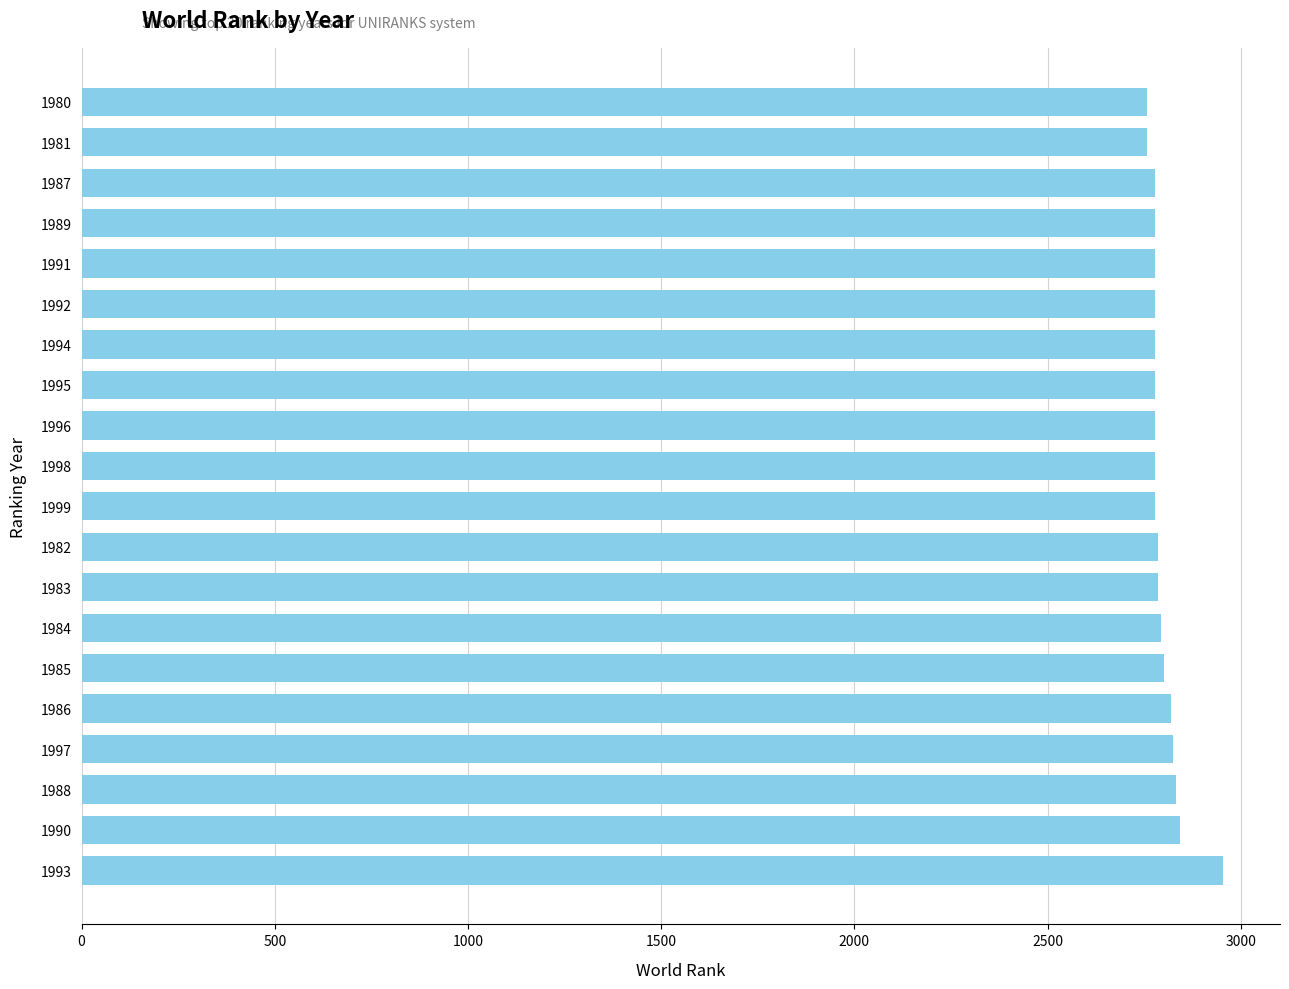

How many data points does each series have?

20